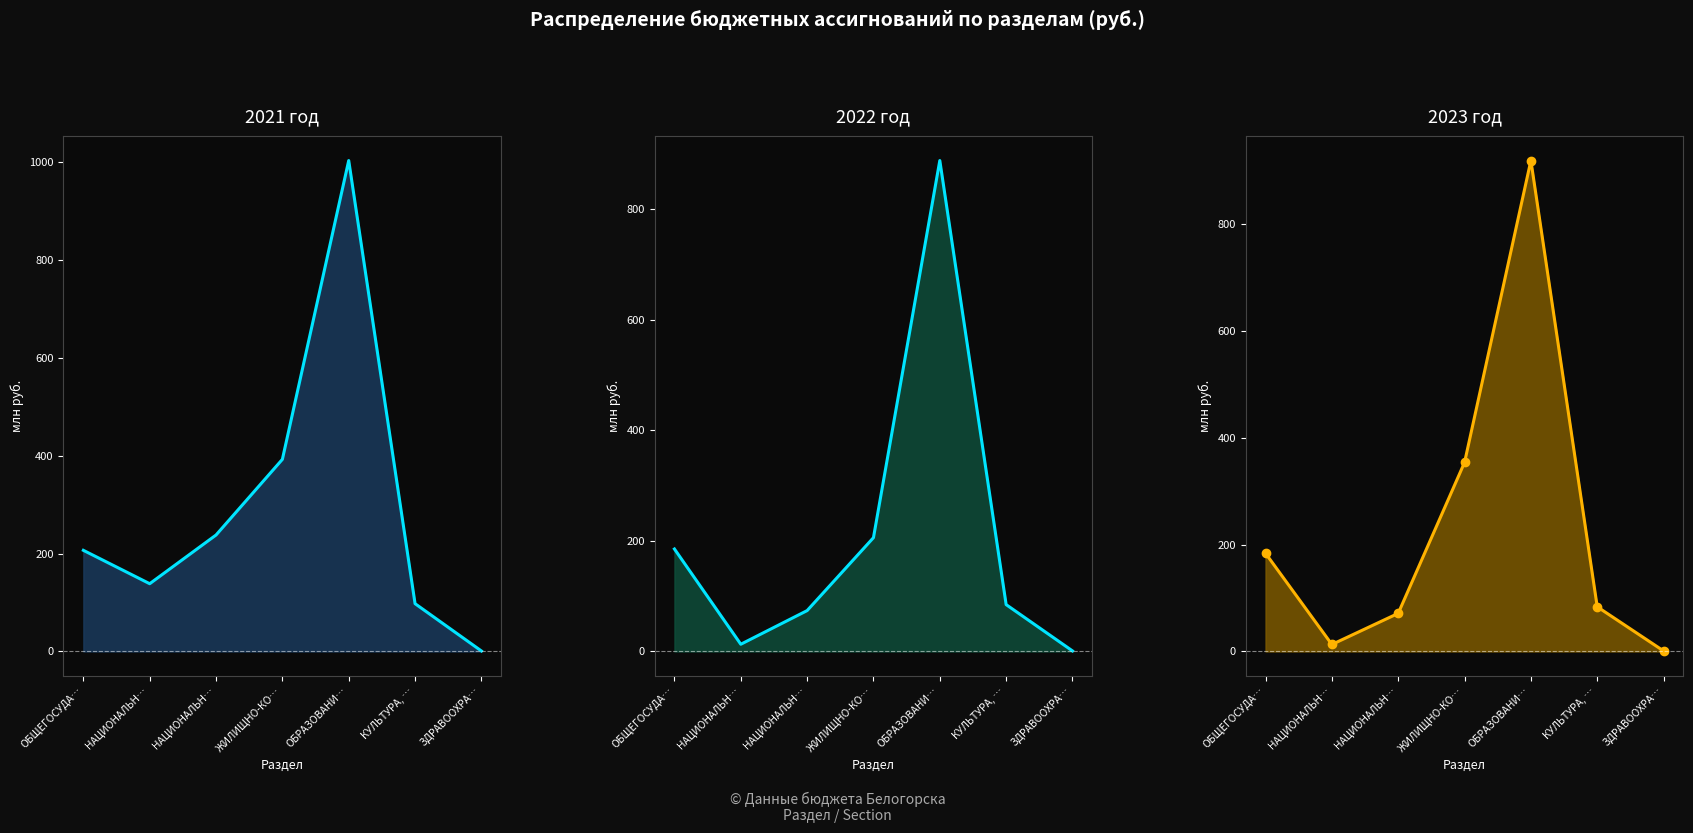

Which series has the largest total across all categories?

2021 год (линия)